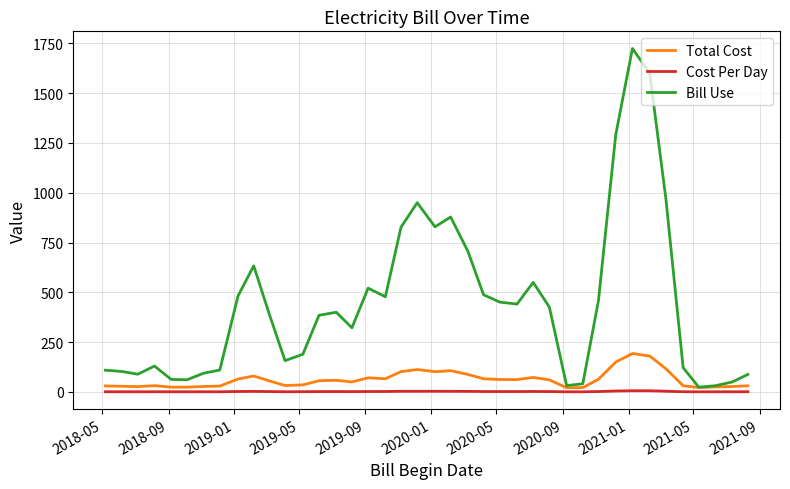

How many lines are shown in the chart?

3